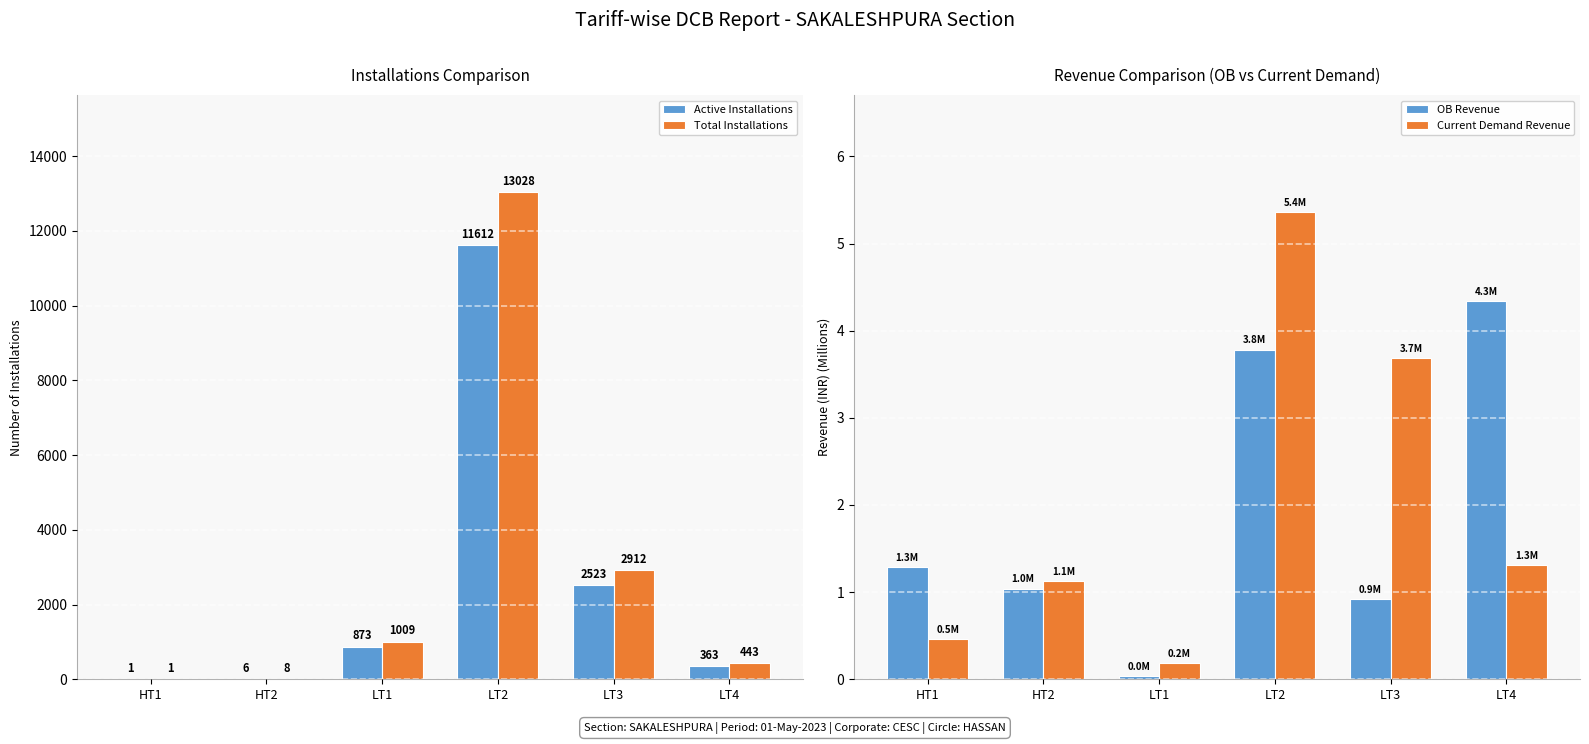

Read the Total Installations value at LT1.

1009